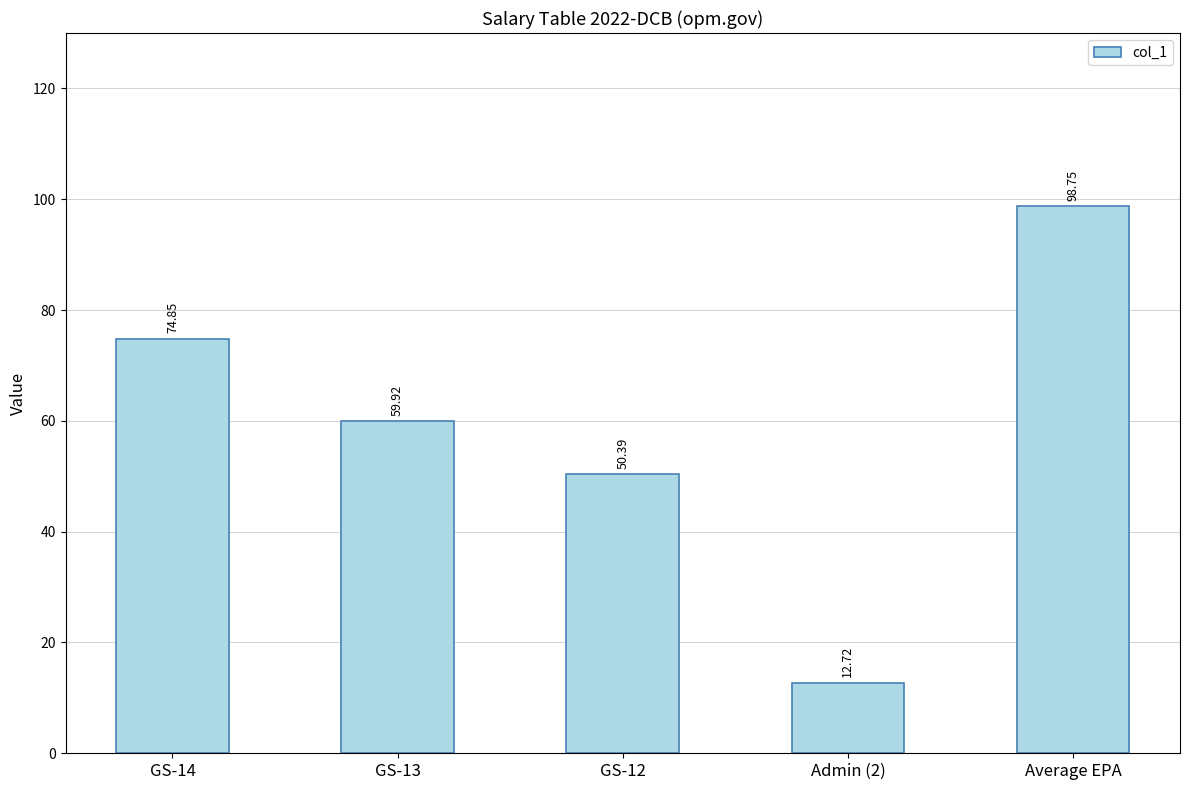

True or false: the data shows 32.8 at GS-14.

False